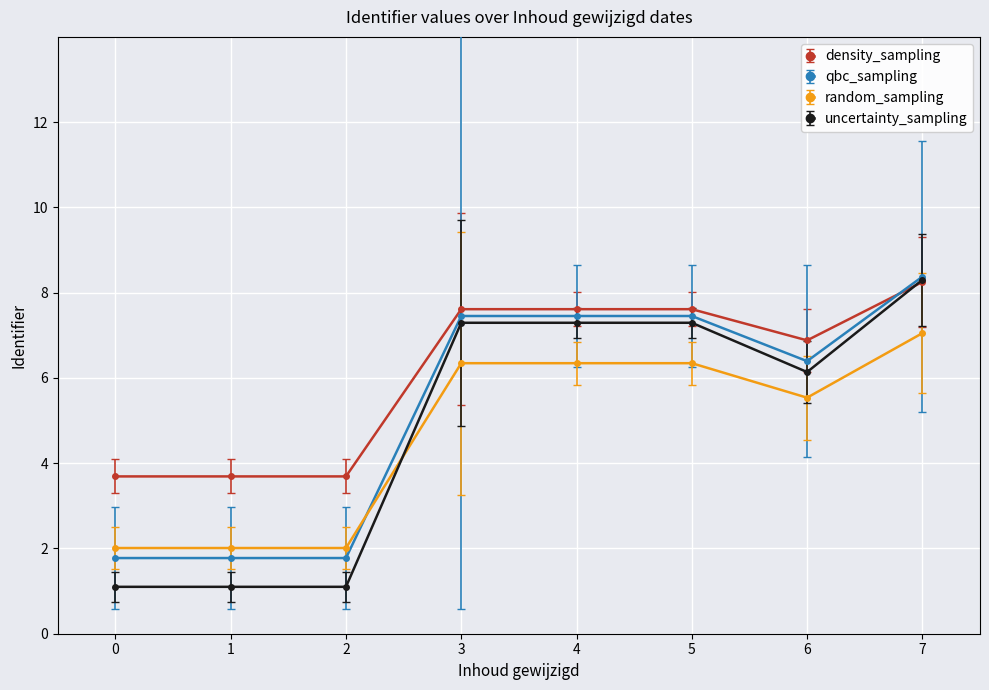

What is the smallest value displayed?

1.1